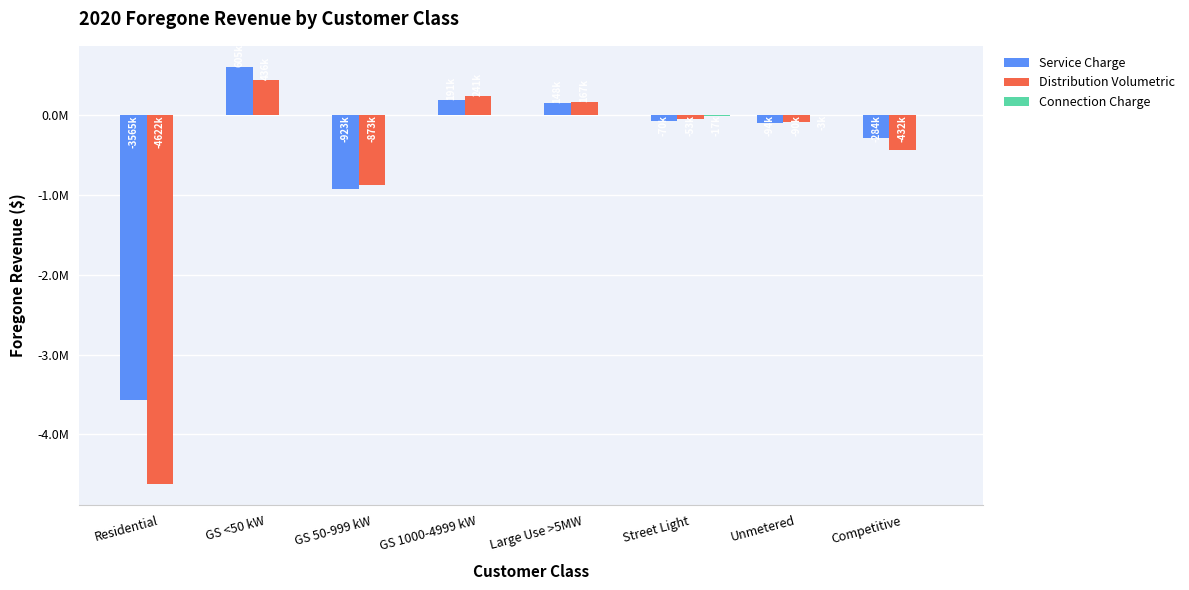

Which series changed the most between GS 50-999 kW and GS 1000-4999 kW?

Distribution Volumetric